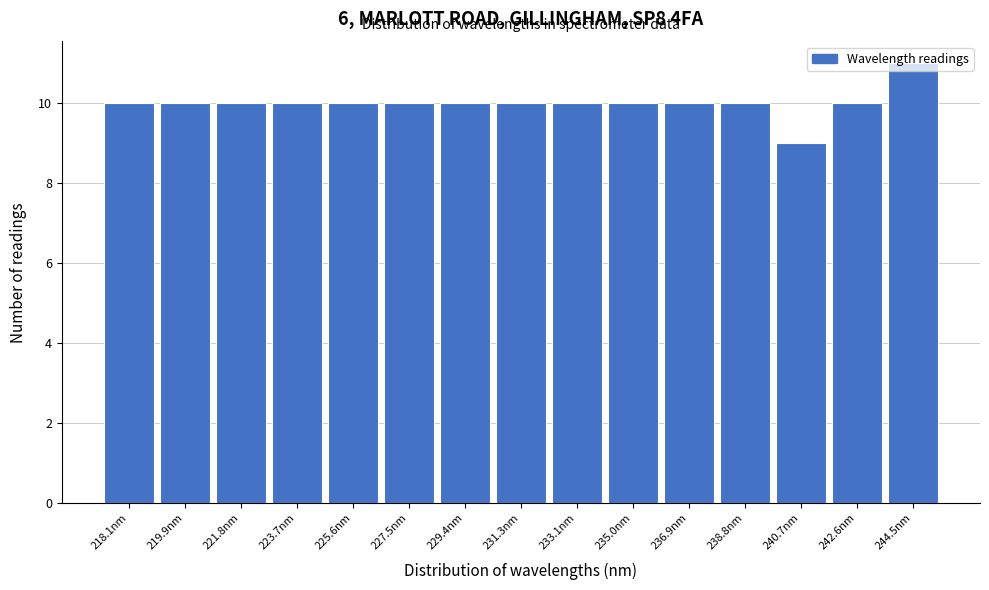

What is the smallest value displayed?

9